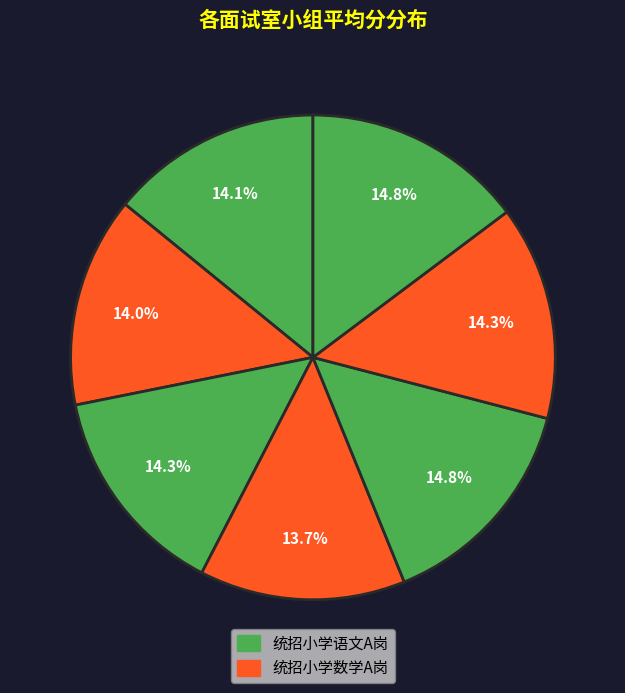

Count the number of slices in the pie.

7